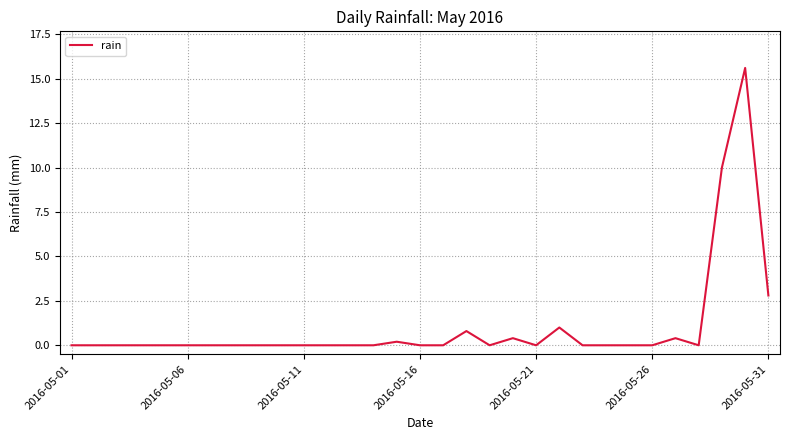

Reading right to left, transcribe all the data shown in this chart.

2.8	15.6	10.0	0.0	0.4	0.0	0.0	0.0	0.0	1.0	0.0	0.4	0.0	0.8	0.0	0.0	0.2	0.0	0.0	0.0	0.0	0.0	0.0	0.0	0.0	0.0	0.0	0.0	0.0	0.0	0.0